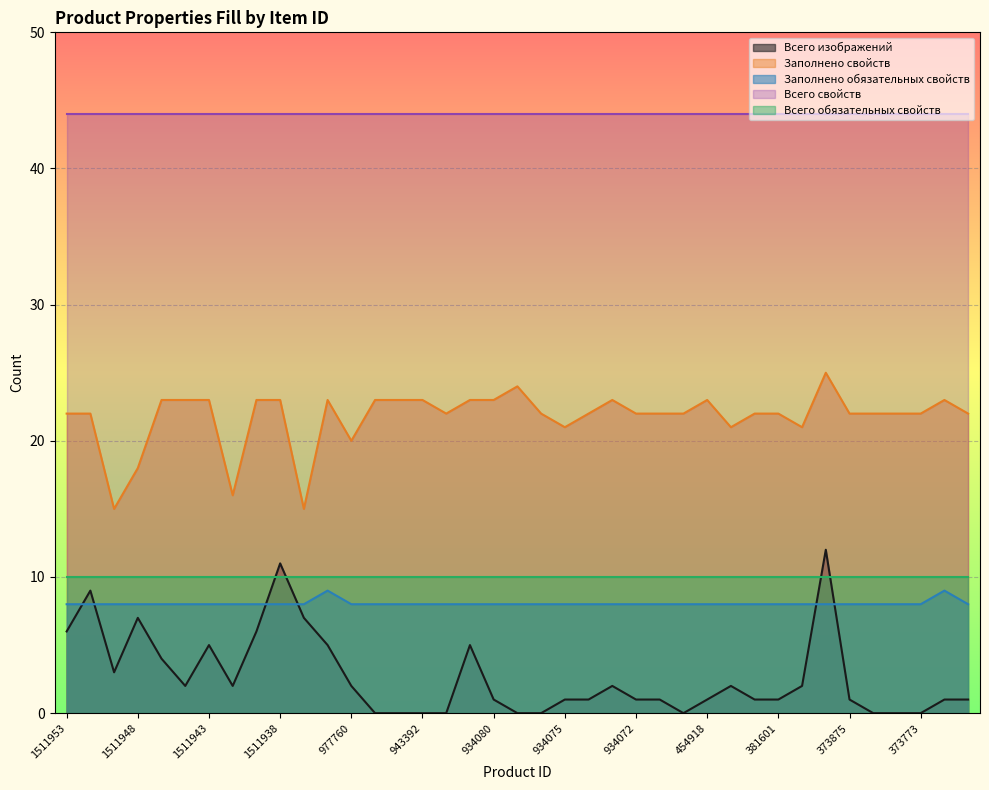

Is the value of Заполнено обязательных свойств at 373945 greater than the value of Заполнено свойств at 1511943?

No